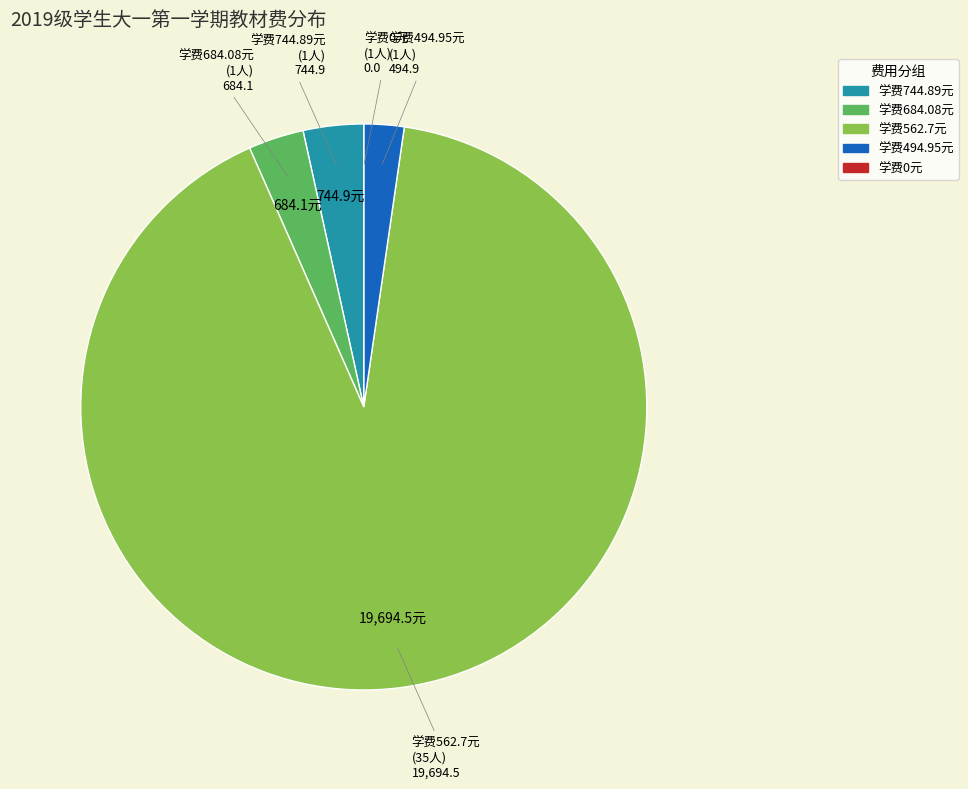

Is there a majority slice in this chart?

Yes